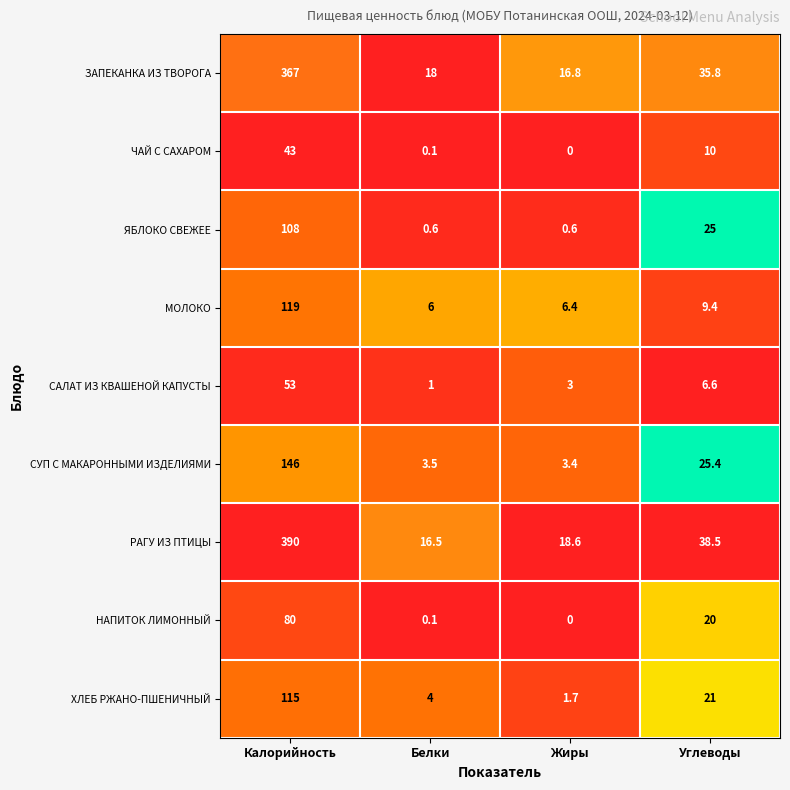

What is the highest value of the ЯБЛОКО СВЕЖЕЕ series?

108.0